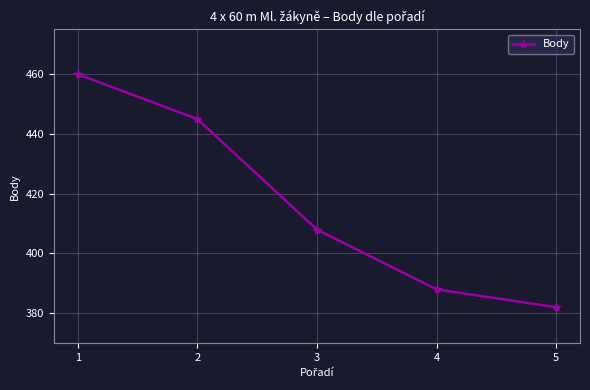

What value does the data have at 1, to the nearest 5?

460